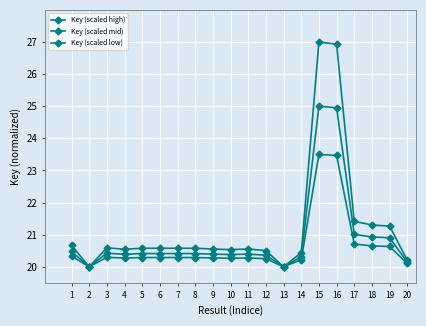

How many series are shown in this chart?

3